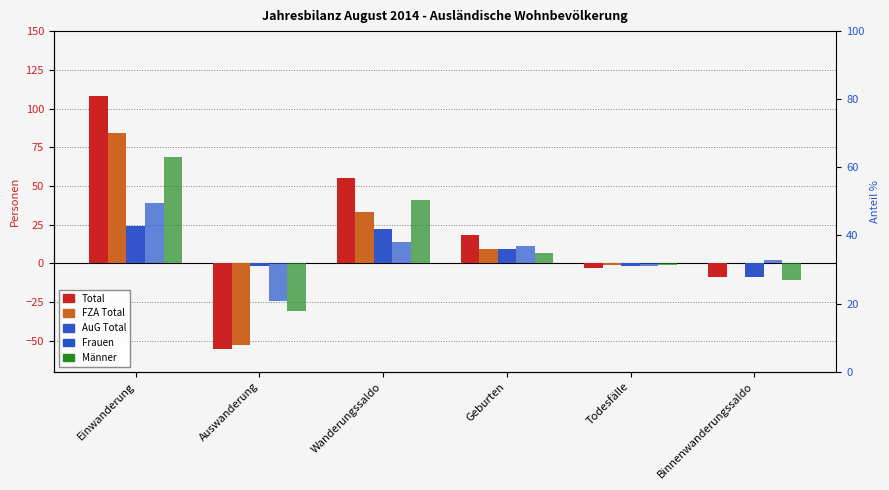

How many distinct data groups are displayed?

5